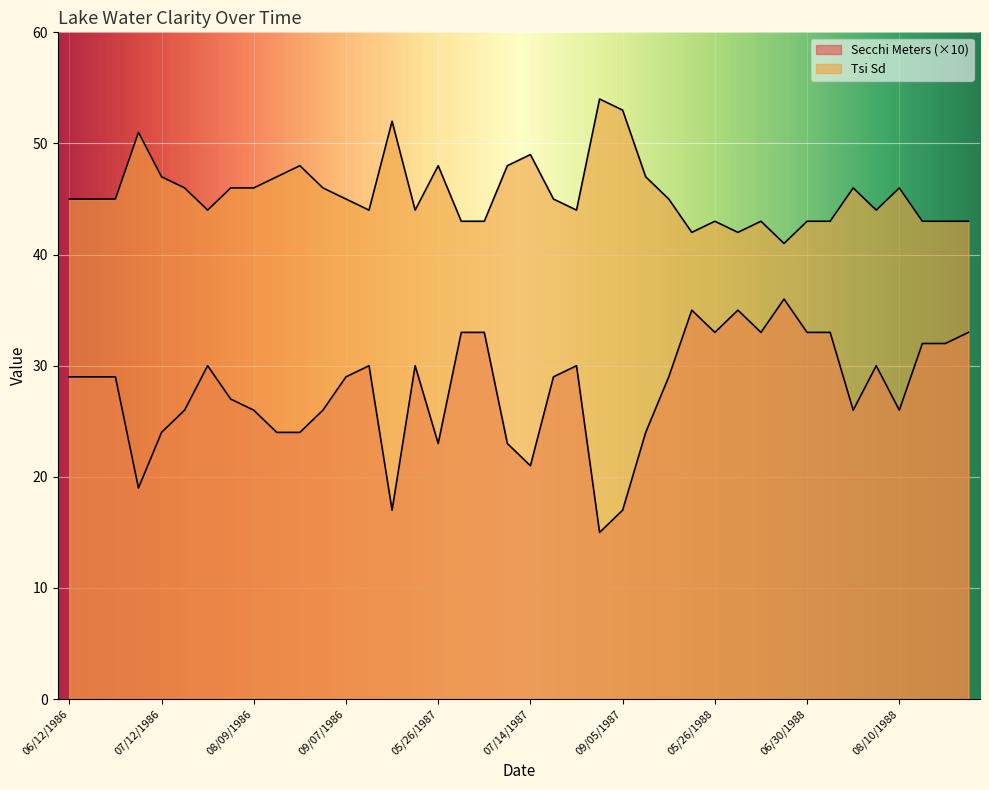

What is the average value of the Tsi Sd series?

46